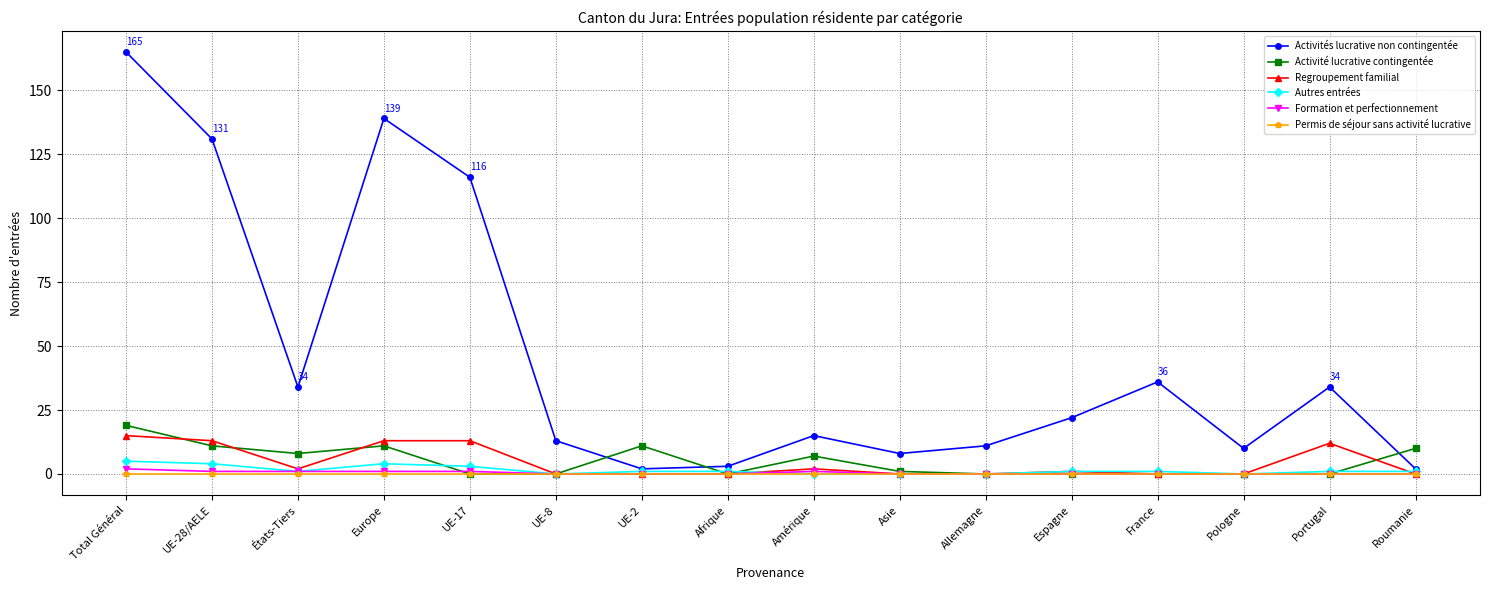

What is the maximum value for Formation et perfectionnement?

2